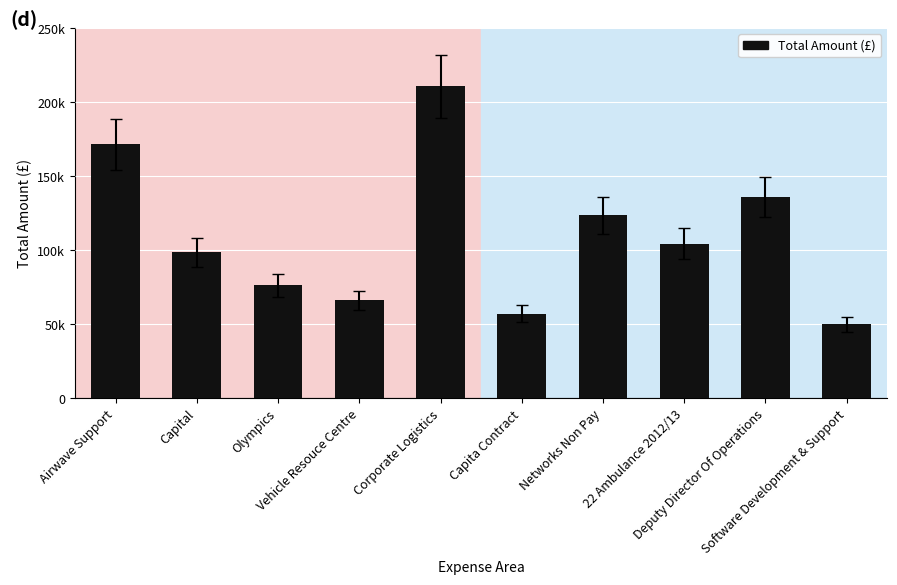

Reading left to right, list all the values displayed in this chart.

171722.6	98746.2	76466.3	66150.4	210658.9	57183.1	123553.8	104430.2	135829.5	50173.5